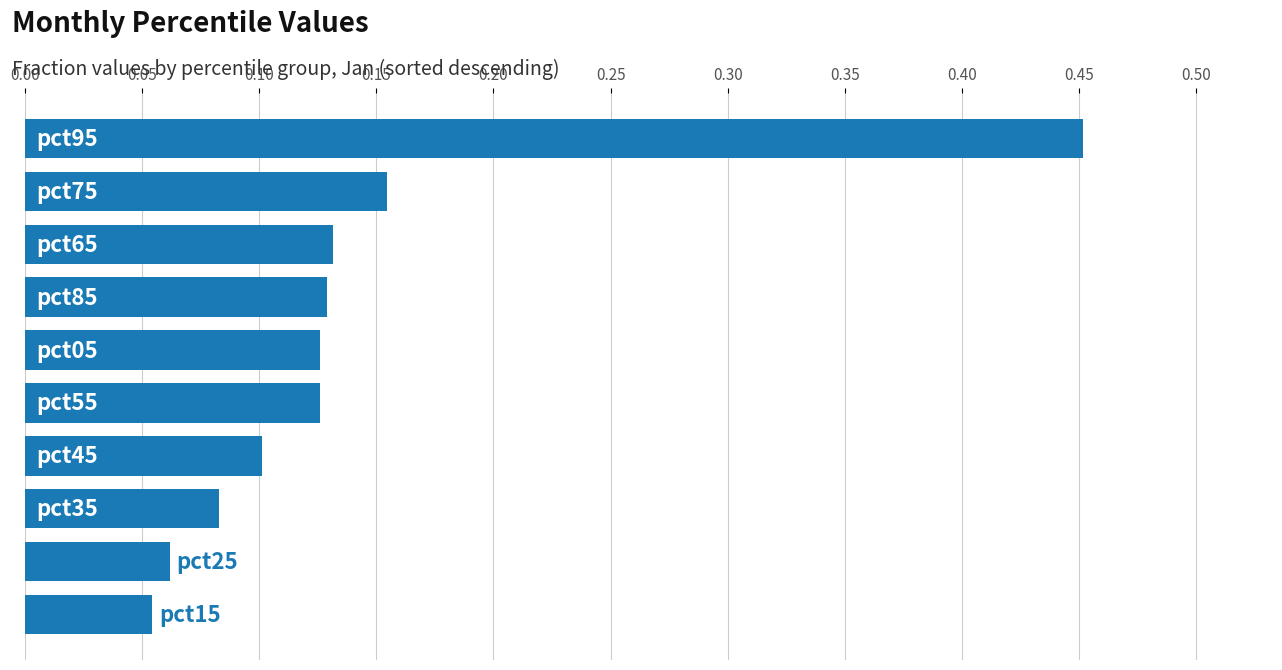

Count the values in the range 0 to 1.

10